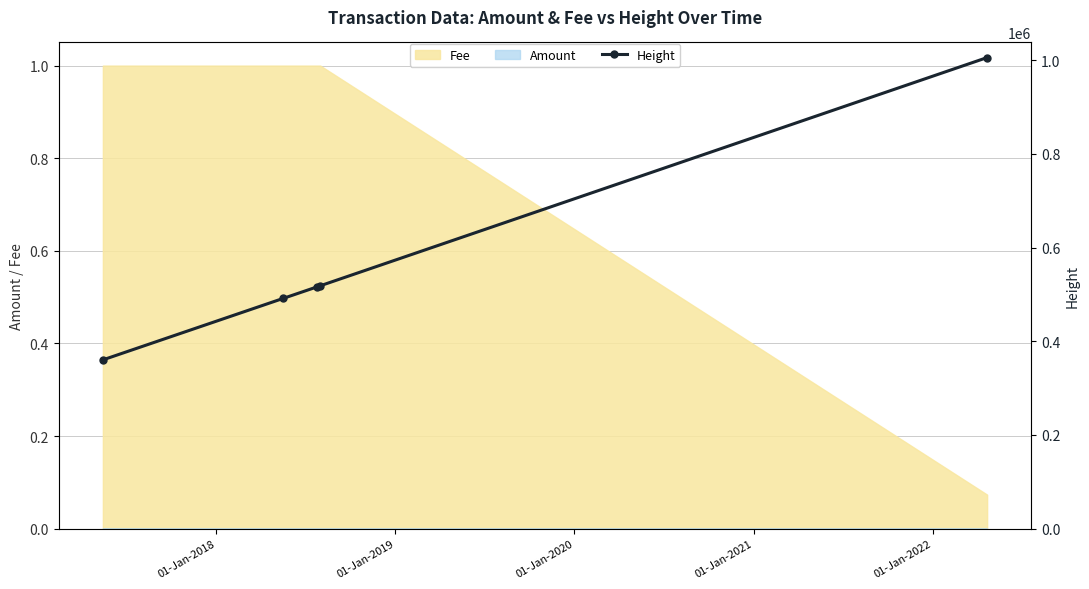

What is the maximum value for Fee?

1.0